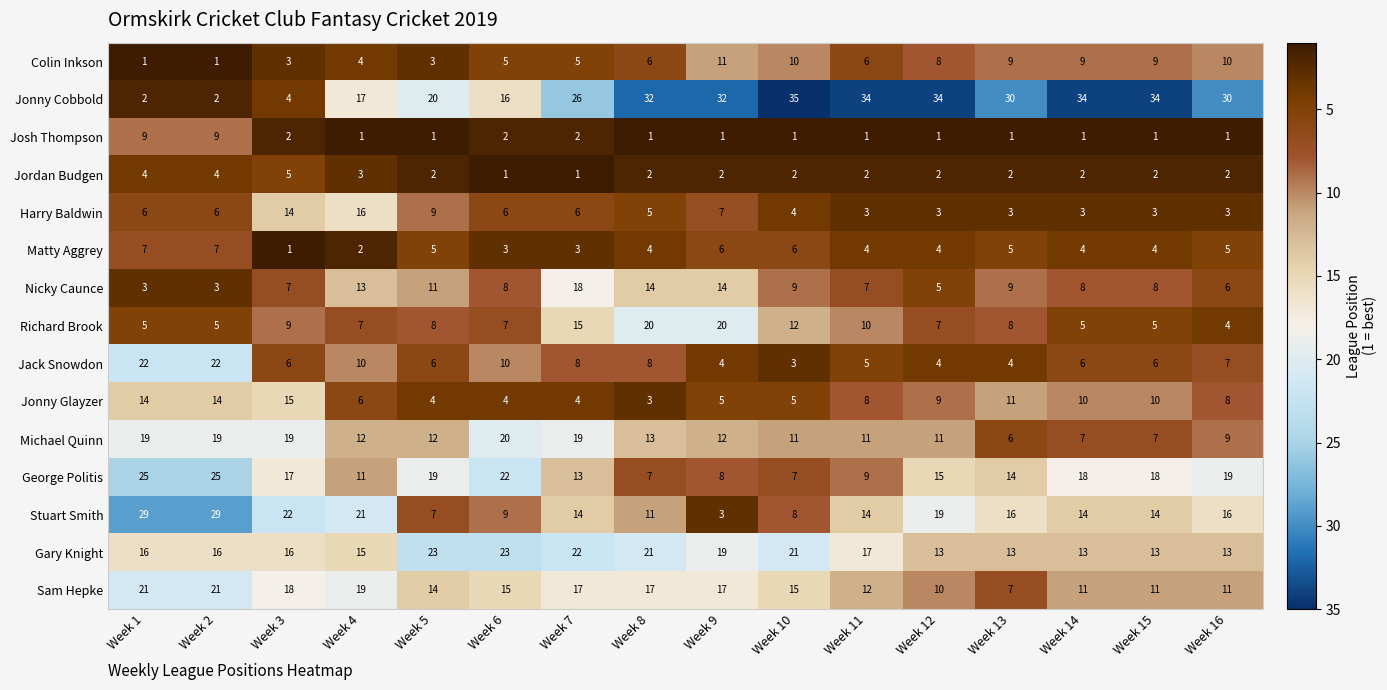

Where does the Jonny Cobbold series first go above 30?

Week 8